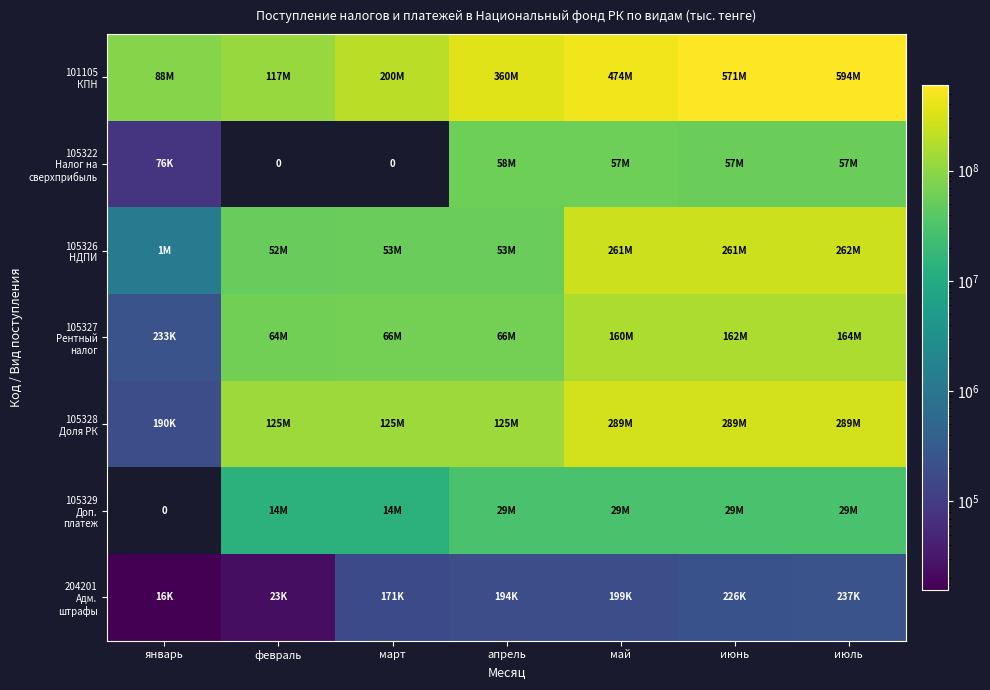

Which label corresponds to the smallest value in the chart?

январь